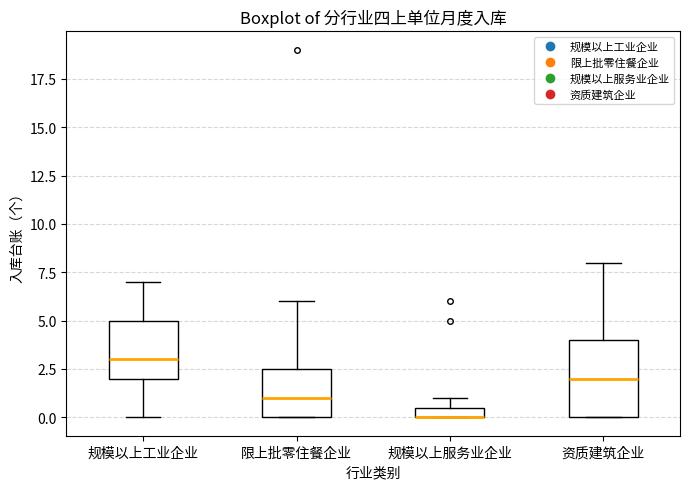

Where does the median line of the box for 限上批零住餐企业 sit on the y-axis? The values are not printed on the chart, so give them approximately, as read against the axis.

1.0